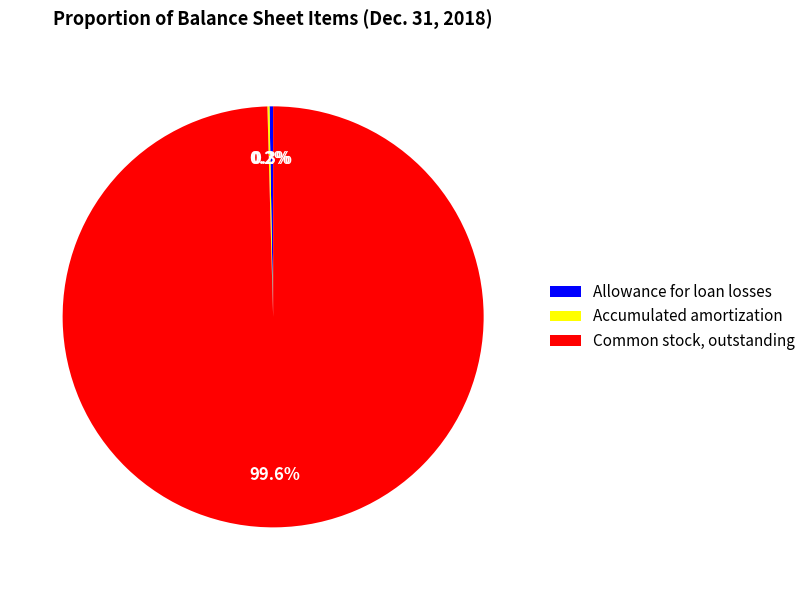

What percentage do Allowance for loan losses and Common stock, outstanding together represent?

99.8%